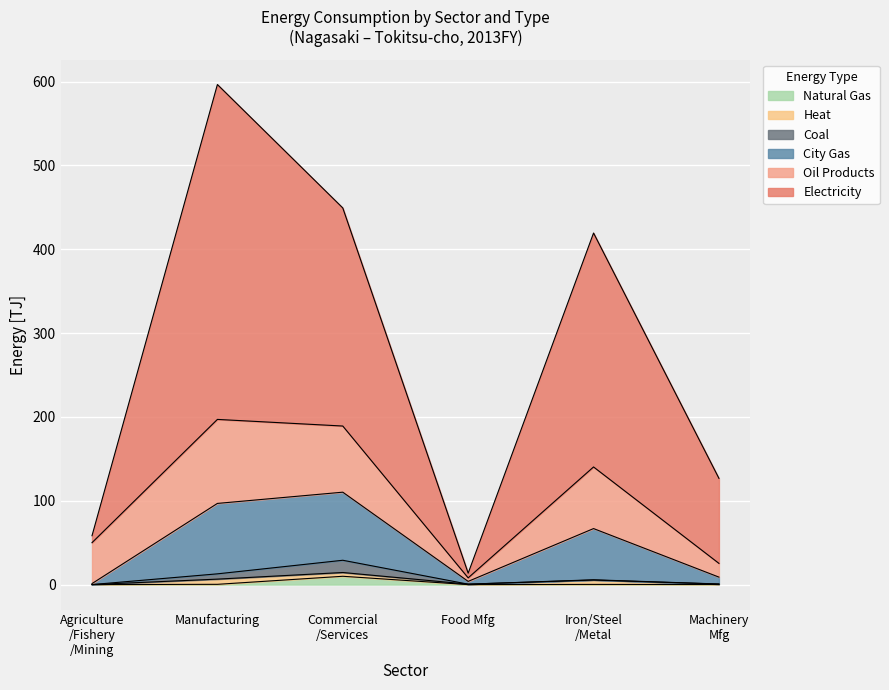

Does the chart display data point markers on the line(s)?

No